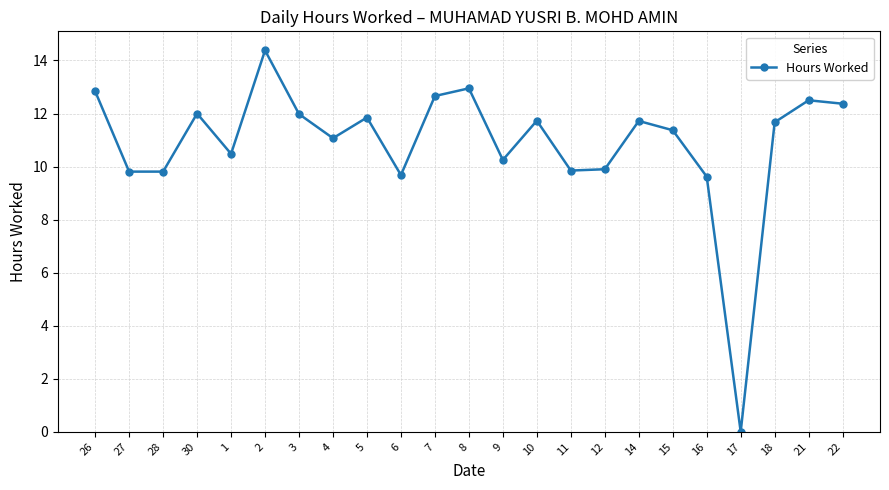

What is the label of the 1st point from the left?

26